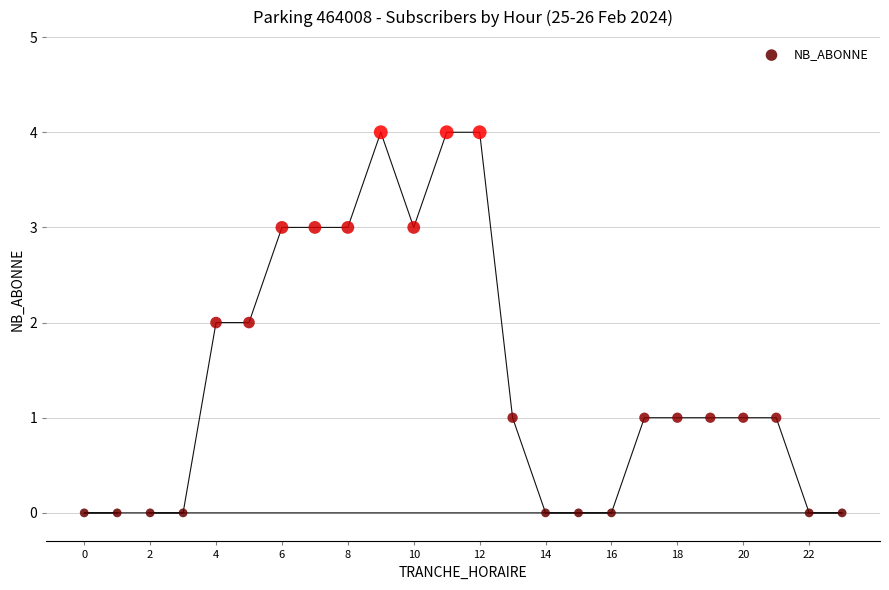

What is the range of X values (max minus min)?

23